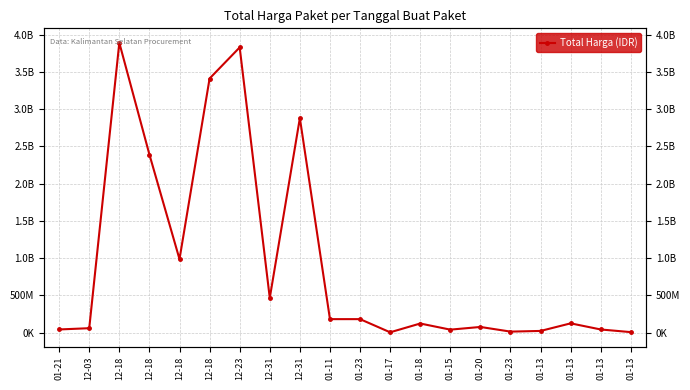

The value at 01-13 is 123432000. True or false?

True